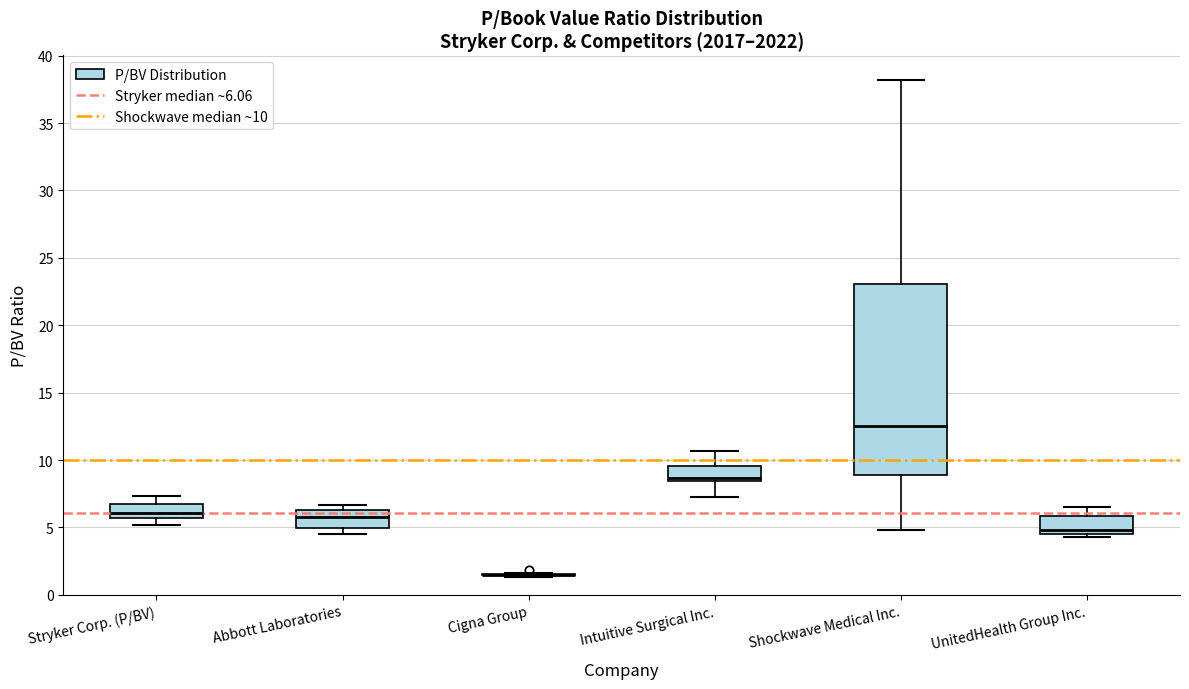

Which box is the tallest, from its lower edge to its upper edge?

Shockwave Medical Inc.